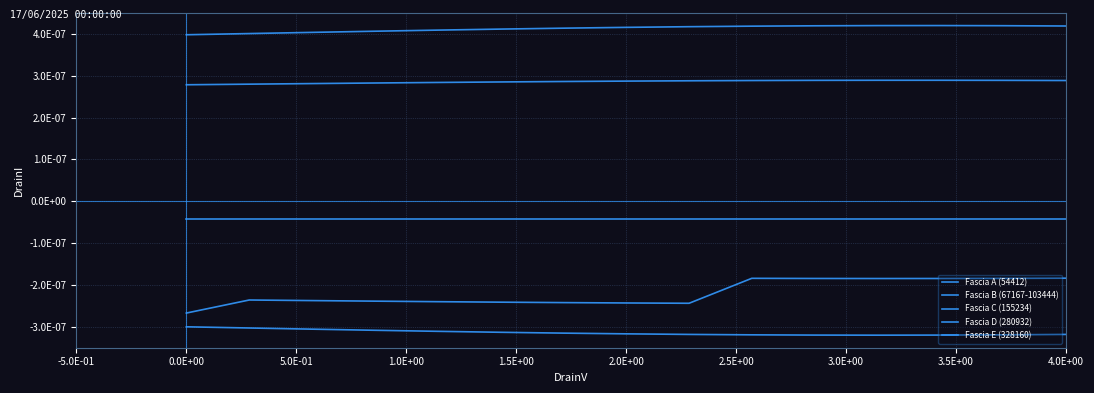

True or false: Fascia A (54412) and Fascia D (280932) intersect in this chart.

False